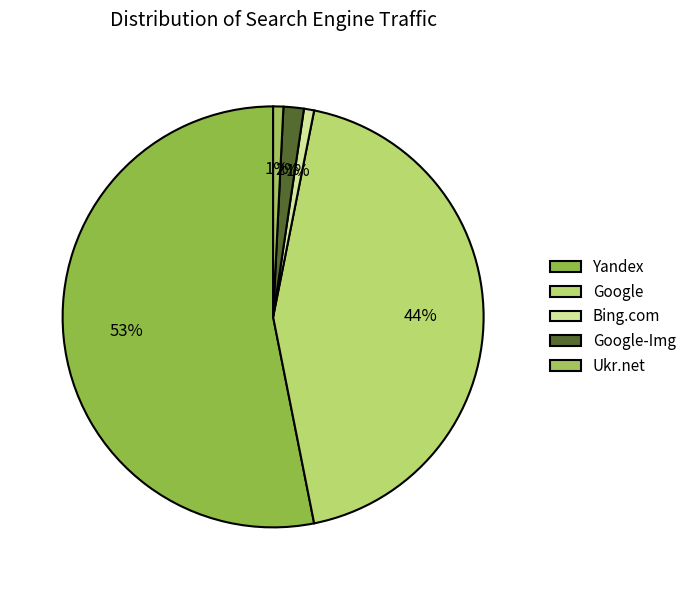

True or false: Bing.com accounts for 11% of the total.

False